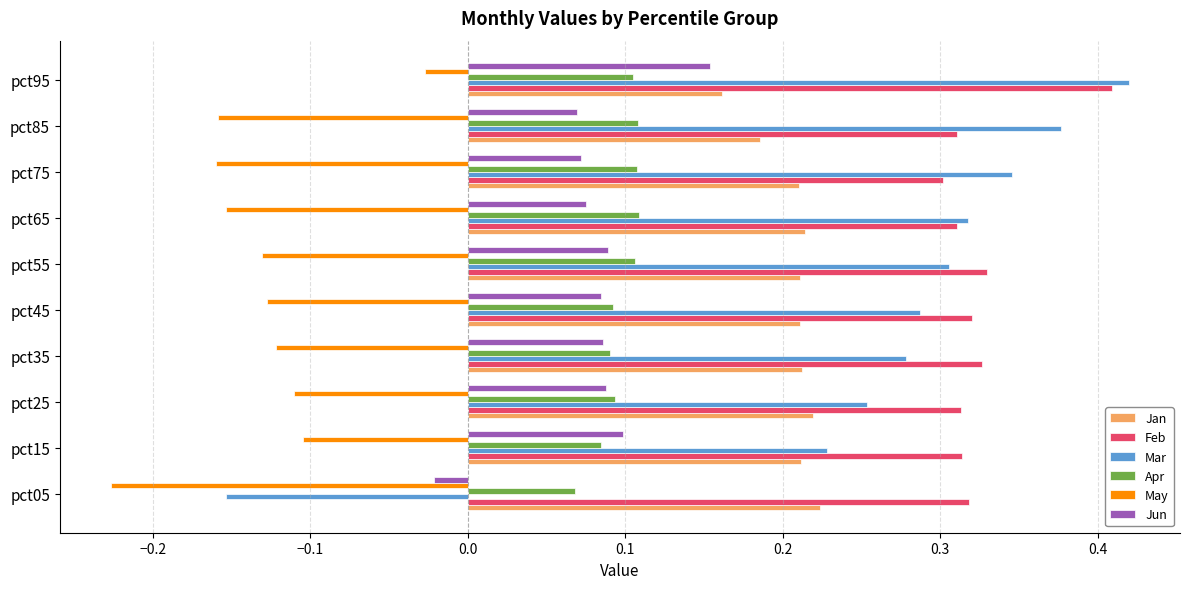

How many positive values does the Jun series have?

9